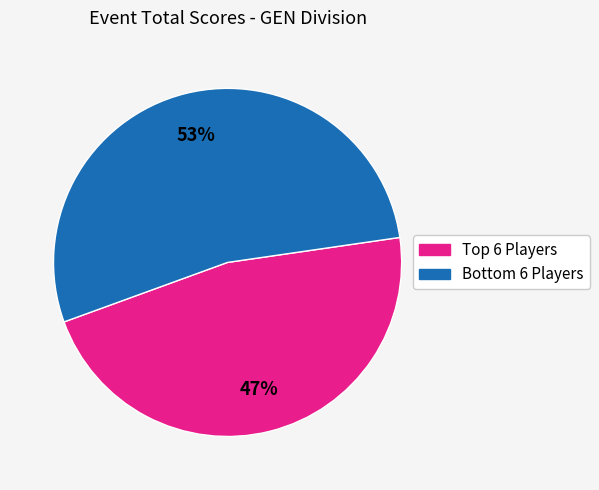

Is there a majority slice in this chart?

Yes